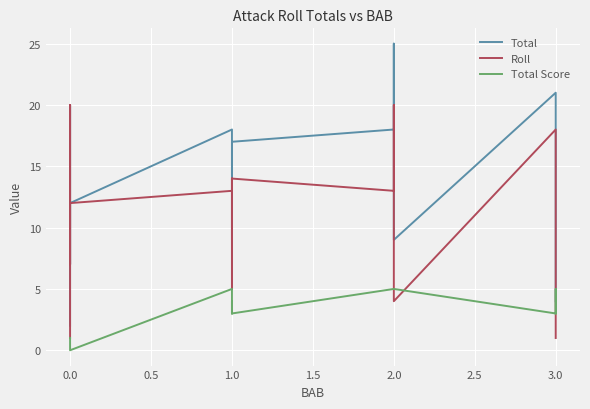

At how many categories does at least one series exceed 4?

15